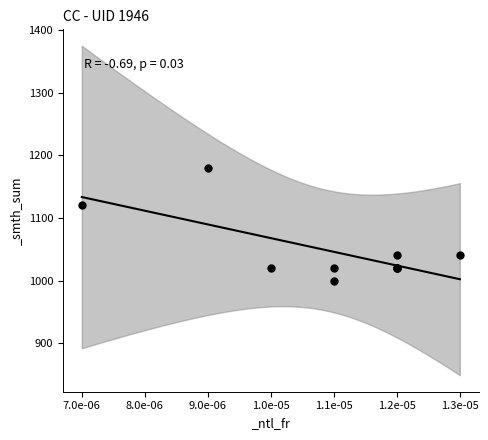

What Y value in the scatter plot is closest to 1090?

1120